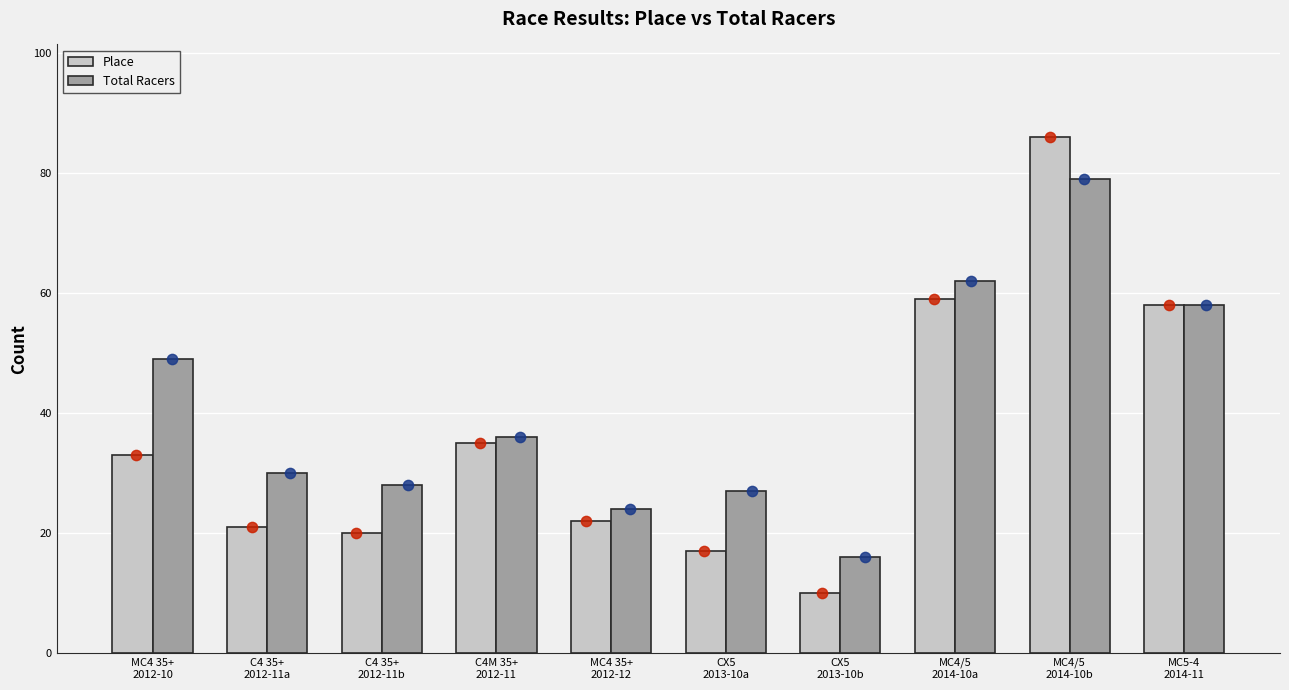

Which series reaches the minimum Y coordinate?

Place